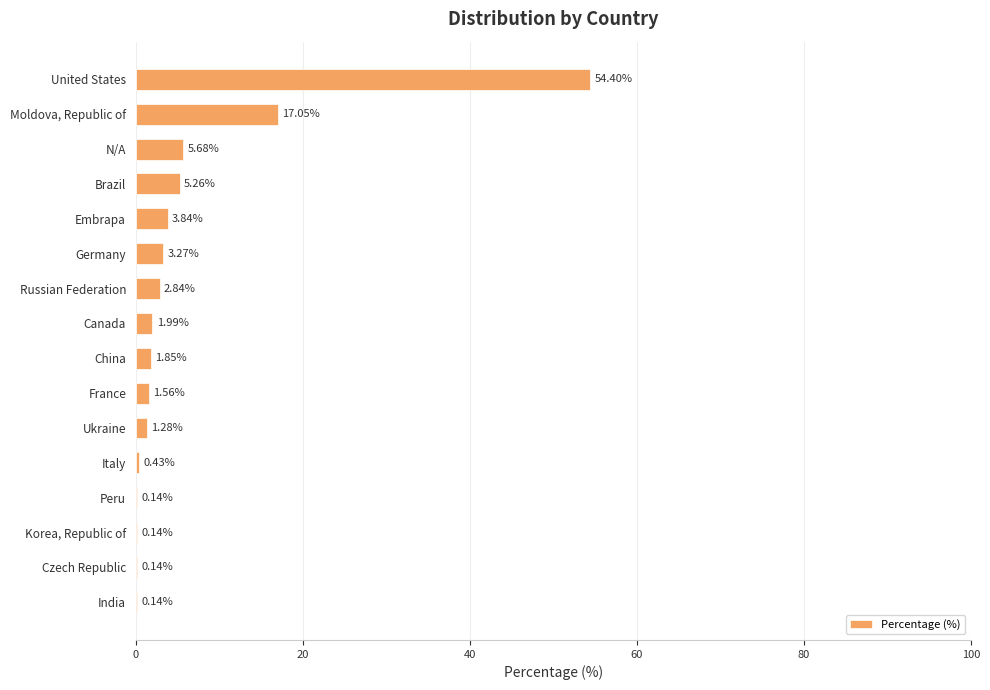

What is the ratio of the value at France to the value at N/A?

0.3